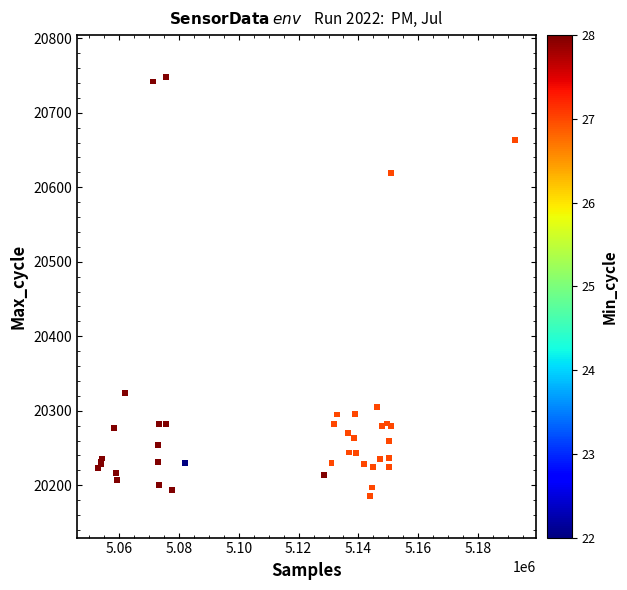

What Y value in the scatter plot is closest to 20467?

20324